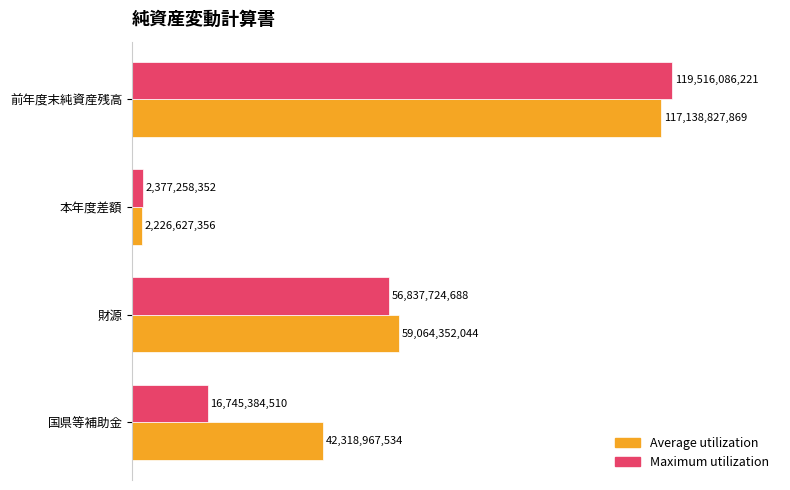

What are all the series names shown in the legend?

Average utilization, Maximum utilization